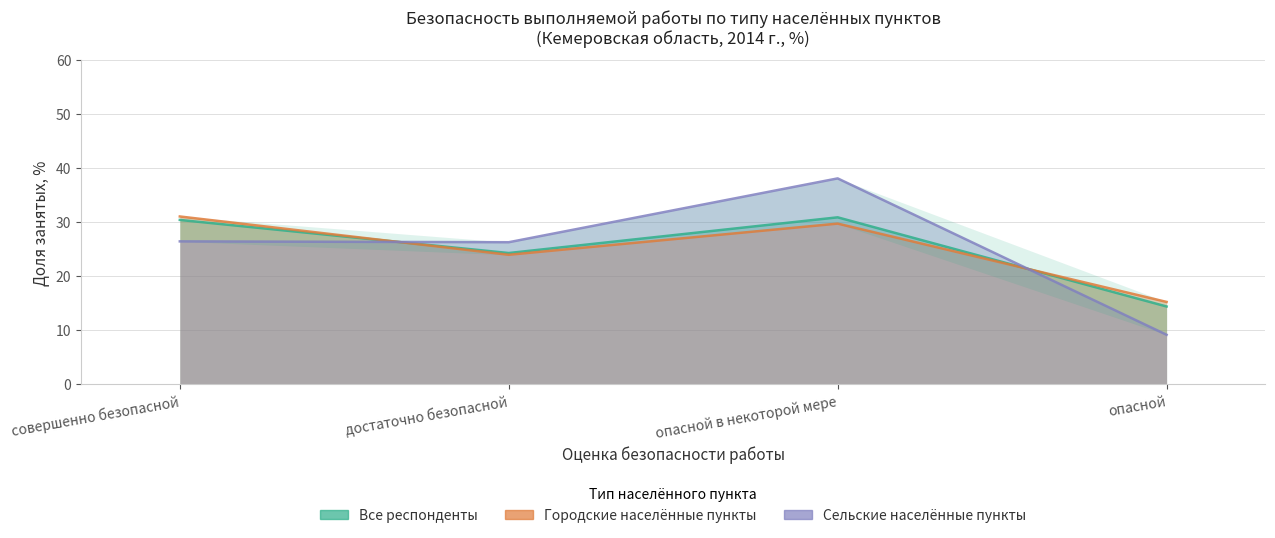

At which category does the chart reach its peak across all series?

опасной в некоторой мере